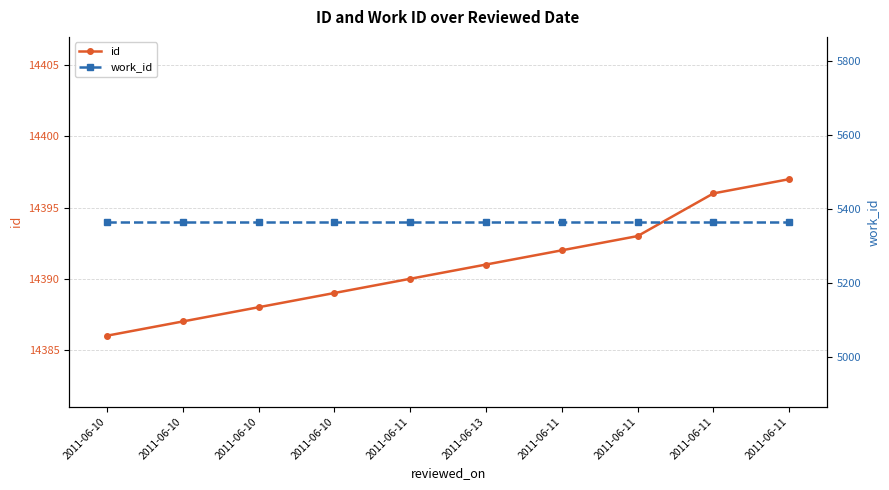

What is the value of the work_id point at the 7th from the left?

5366